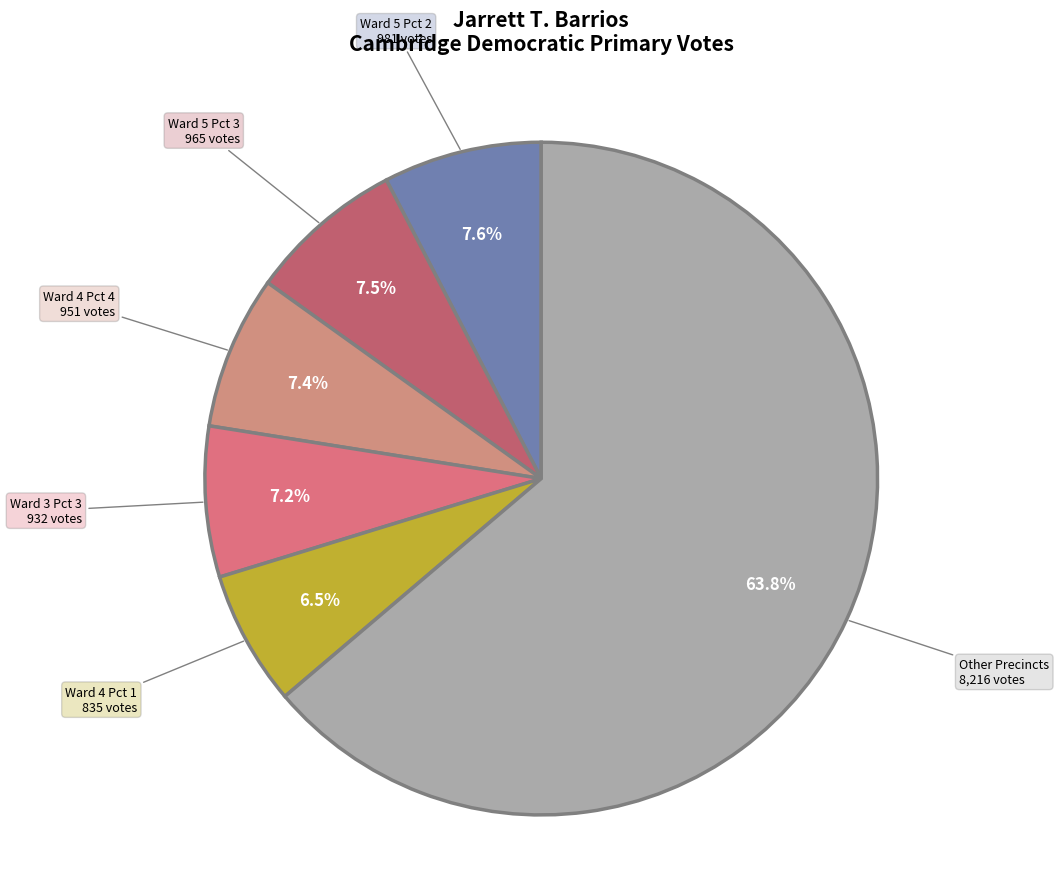

To the nearest percent, what is the difference between the largest and smallest slice percentages?

57%